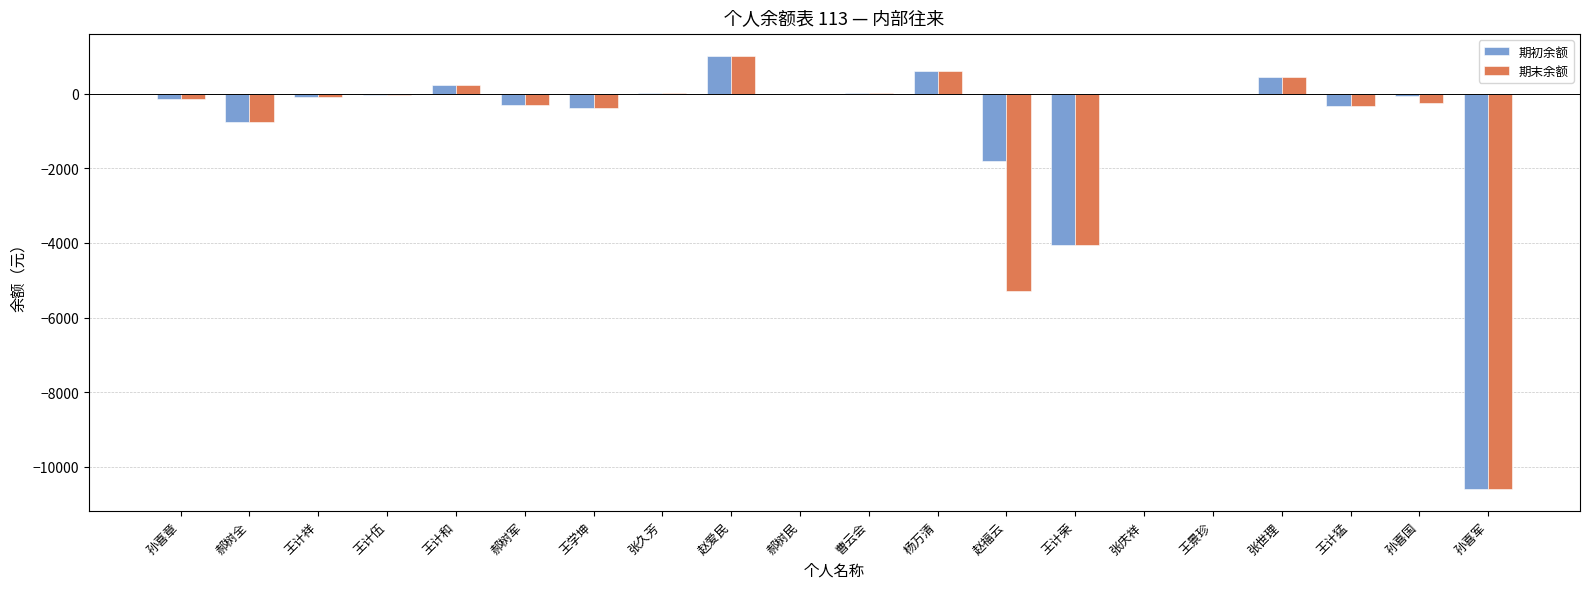

How many groups of bars are there?

20